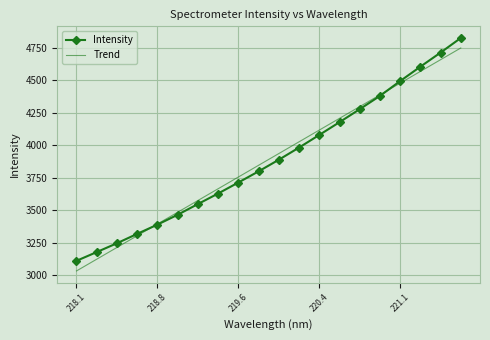

What is the minimum value for Trend?

3034.0